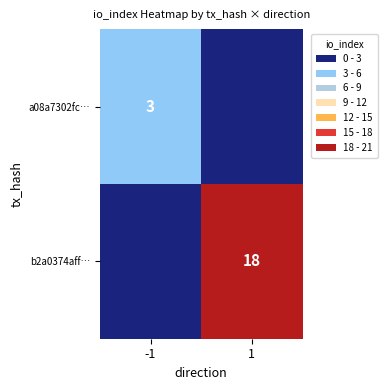

Is the value of b2a0374aff… at 1 greater than the value of a08a7302fc… at -1?

Yes